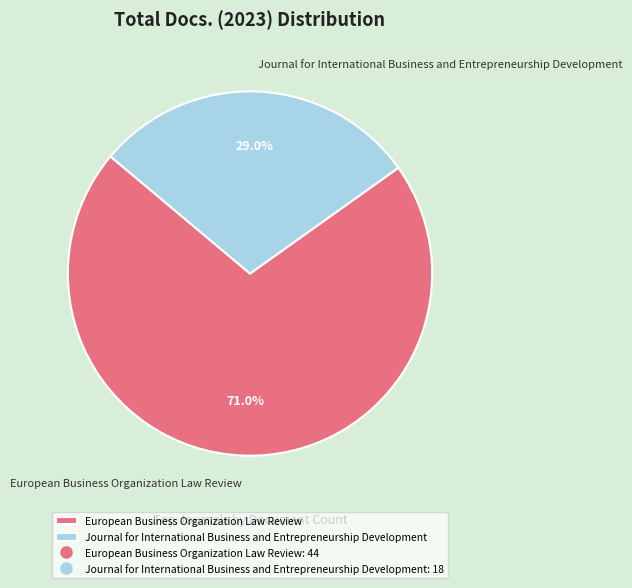

To the nearest percent, what percentage of the pie is European Business Organization Law Review?

71%